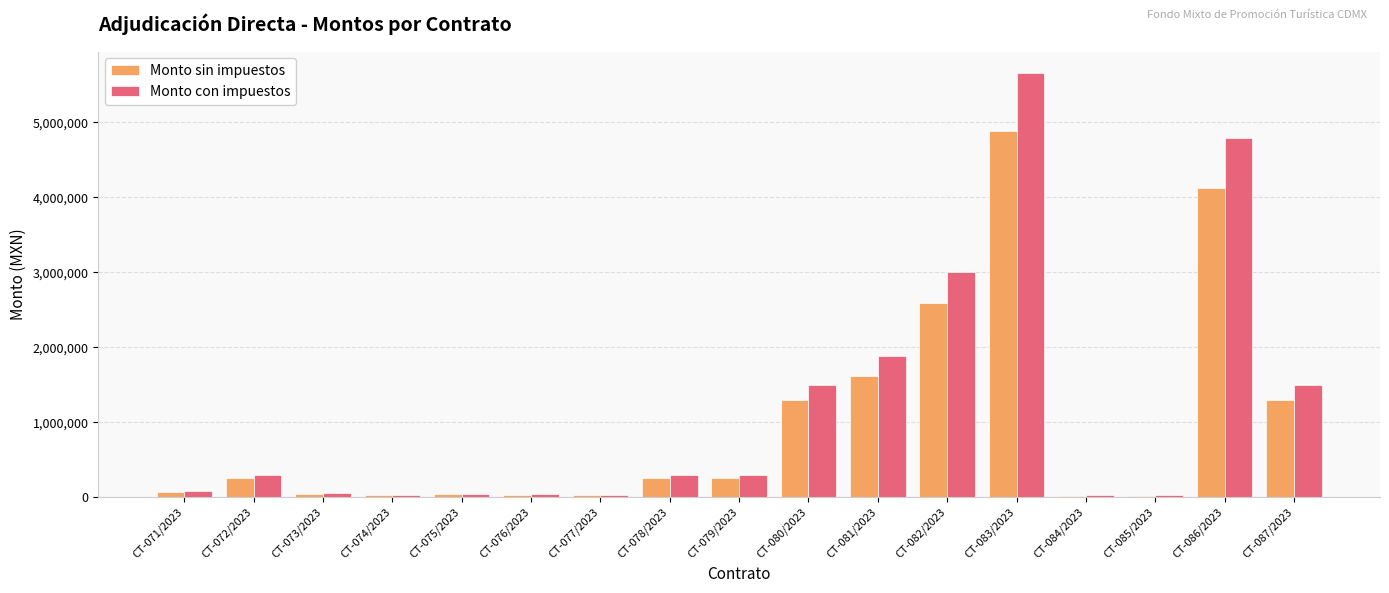

Which category has the highest value in the Monto sin impuestos series?

CT-083/2023